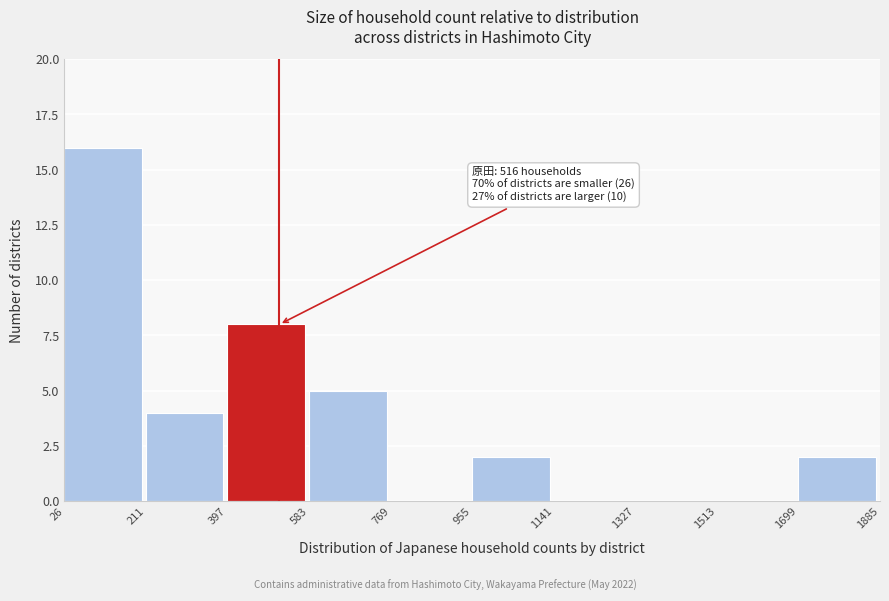

Which range on the x-axis has the tallest bar?

26 to 211